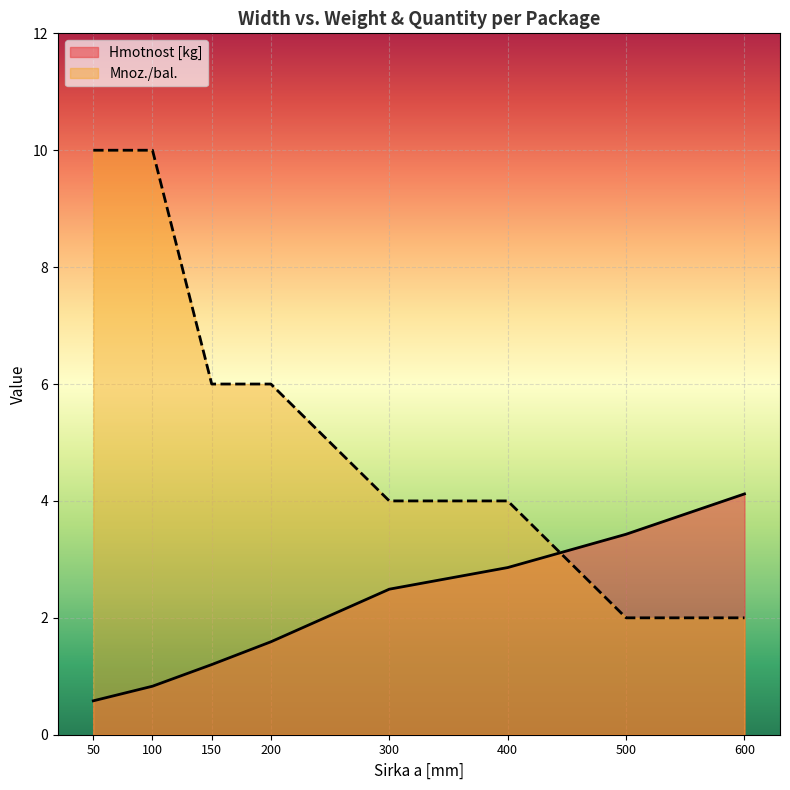

Which series changed the most between 150 and 500?

Mnoz./bal.